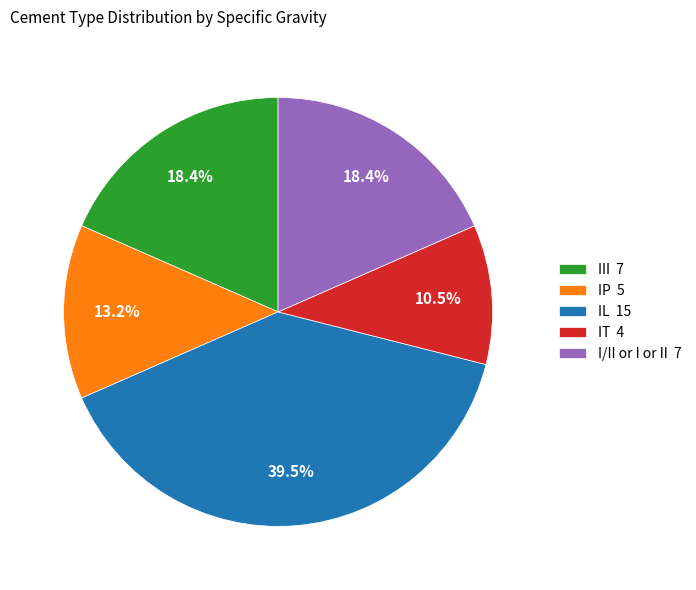

Approximately how many times larger is the value at I/II or I or II 7 compared to IP 5?

1.4